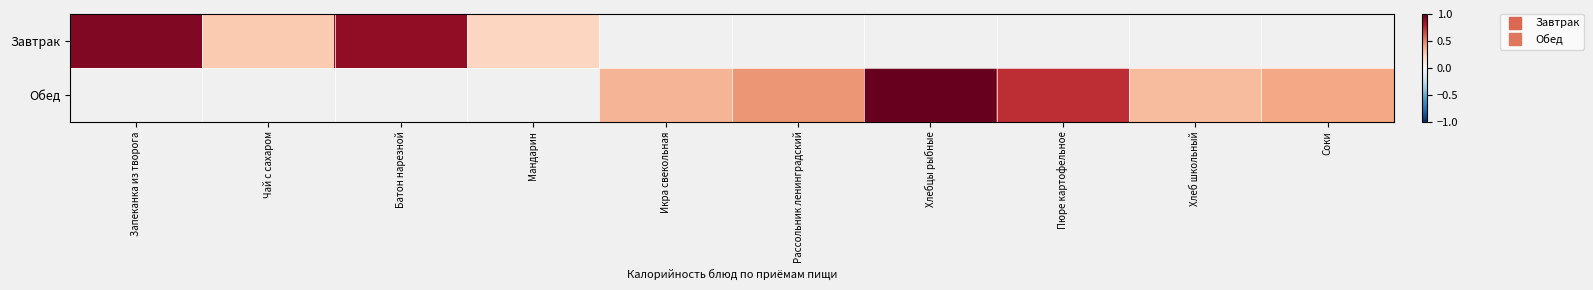

Which category has the lowest value in the Обед series?

Запеканка из творога